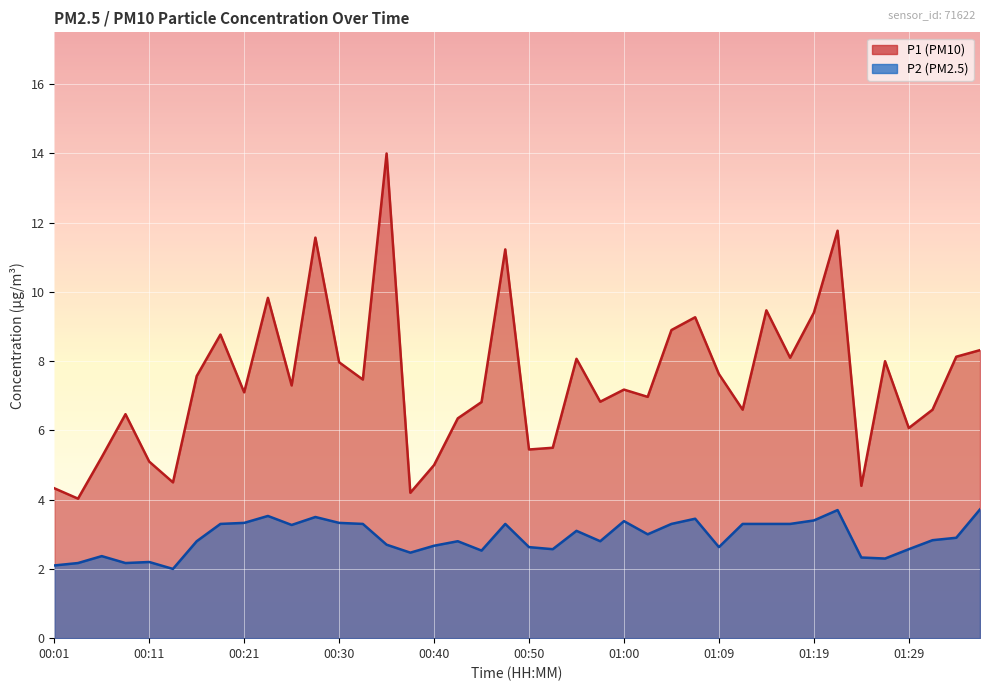

What value does the P1 series have at 00:08?

6.5